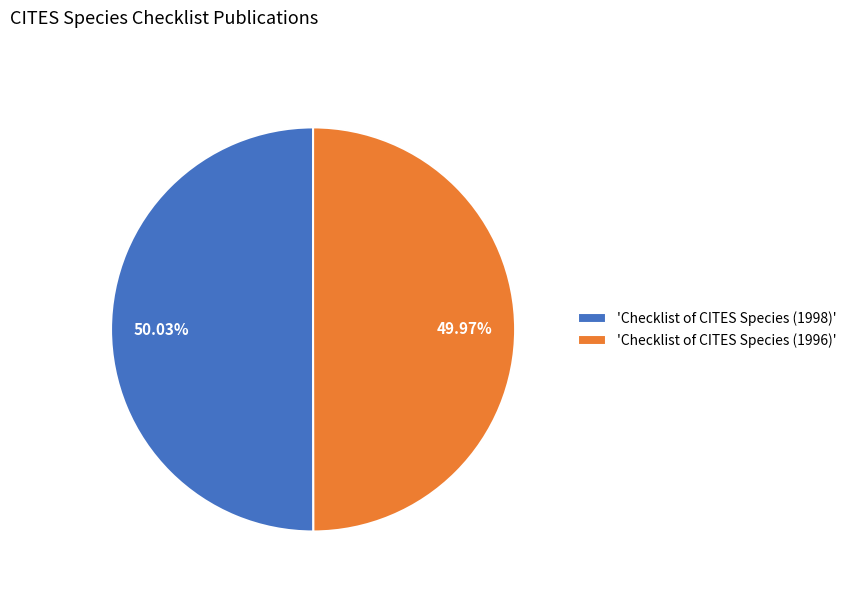

Count the number of slices in the pie.

2